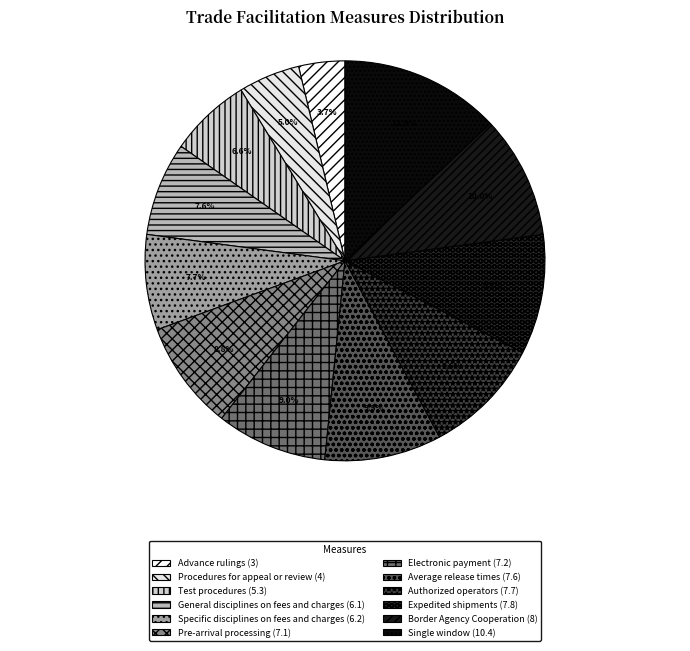

How many slices are in this pie chart?

12